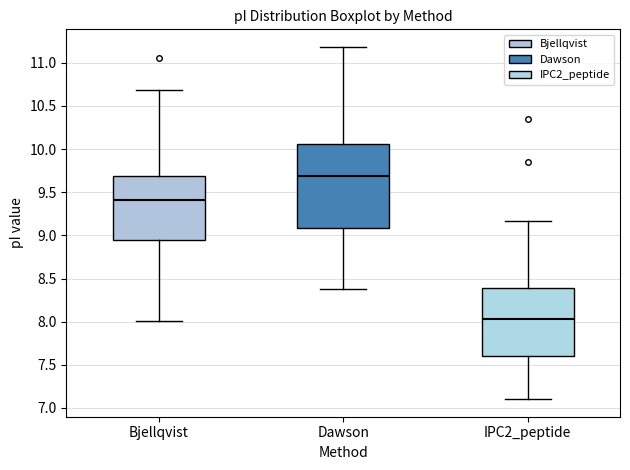

Reading left to right, read every box against the y-axis: the position of its median line, the range the box covers, and the ends of its whiskers. The values are not printed on the chart, so give them approximately, as read against the axis.

Bjellqvist: median 9.40, box 8.95 to 9.70, whiskers 8.00 to 10.70
Dawson: median 9.70, box 9.10 to 10.05, whiskers 8.40 to 11.20
IPC2_peptide: median 8.05, box 7.60 to 8.40, whiskers 7.10 to 9.15